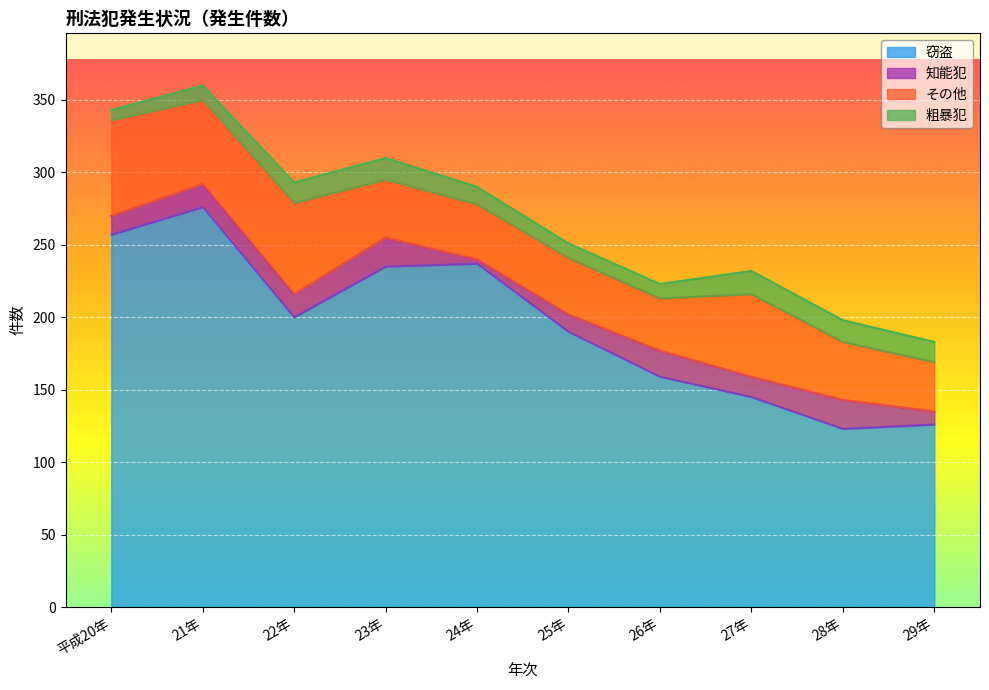

In 知能犯, how many points are higher than both neighbors (excluding endpoints)?

3